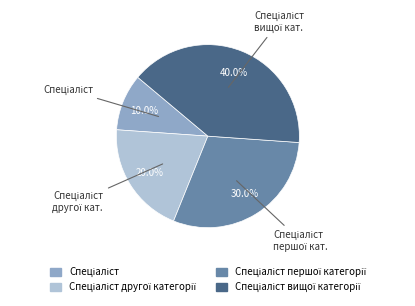

How many slices are in this pie chart?

4